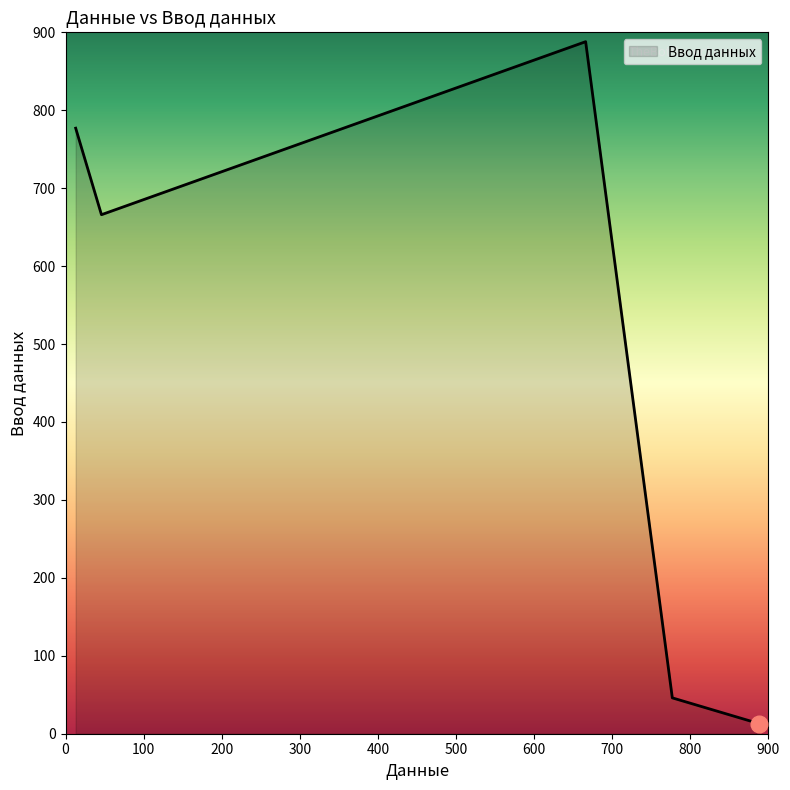

What is the sum of all values?

2390